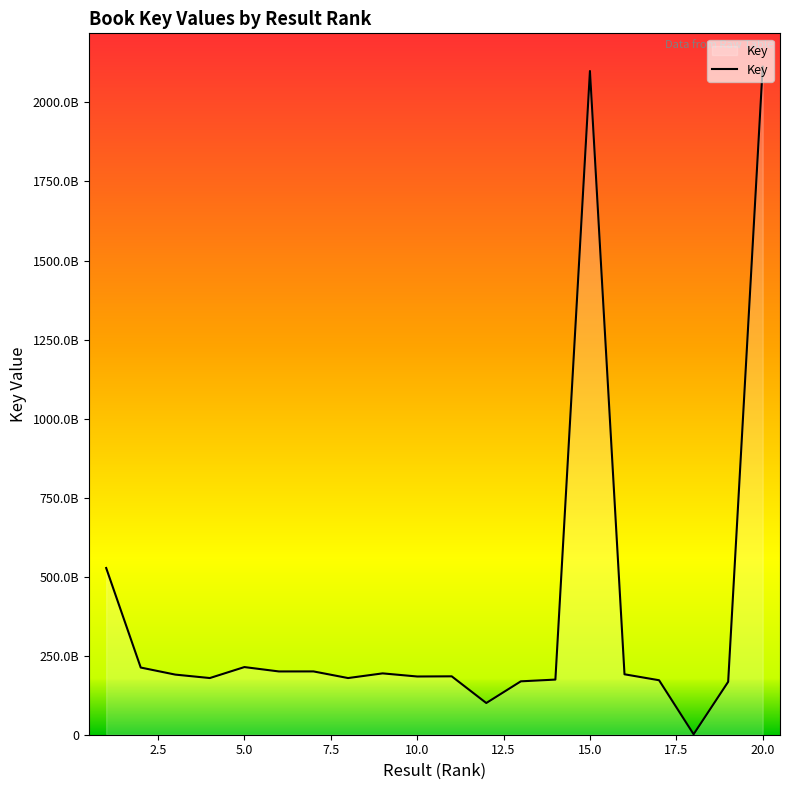

What is the average value?

382688029